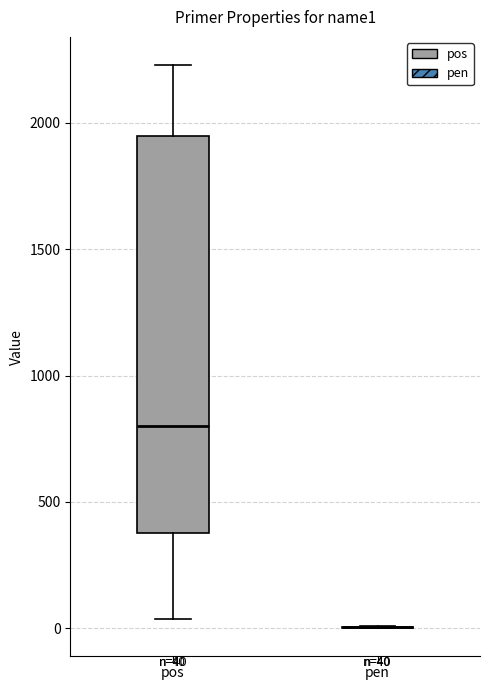

Which box is the tallest, from its lower edge to its upper edge?

pos